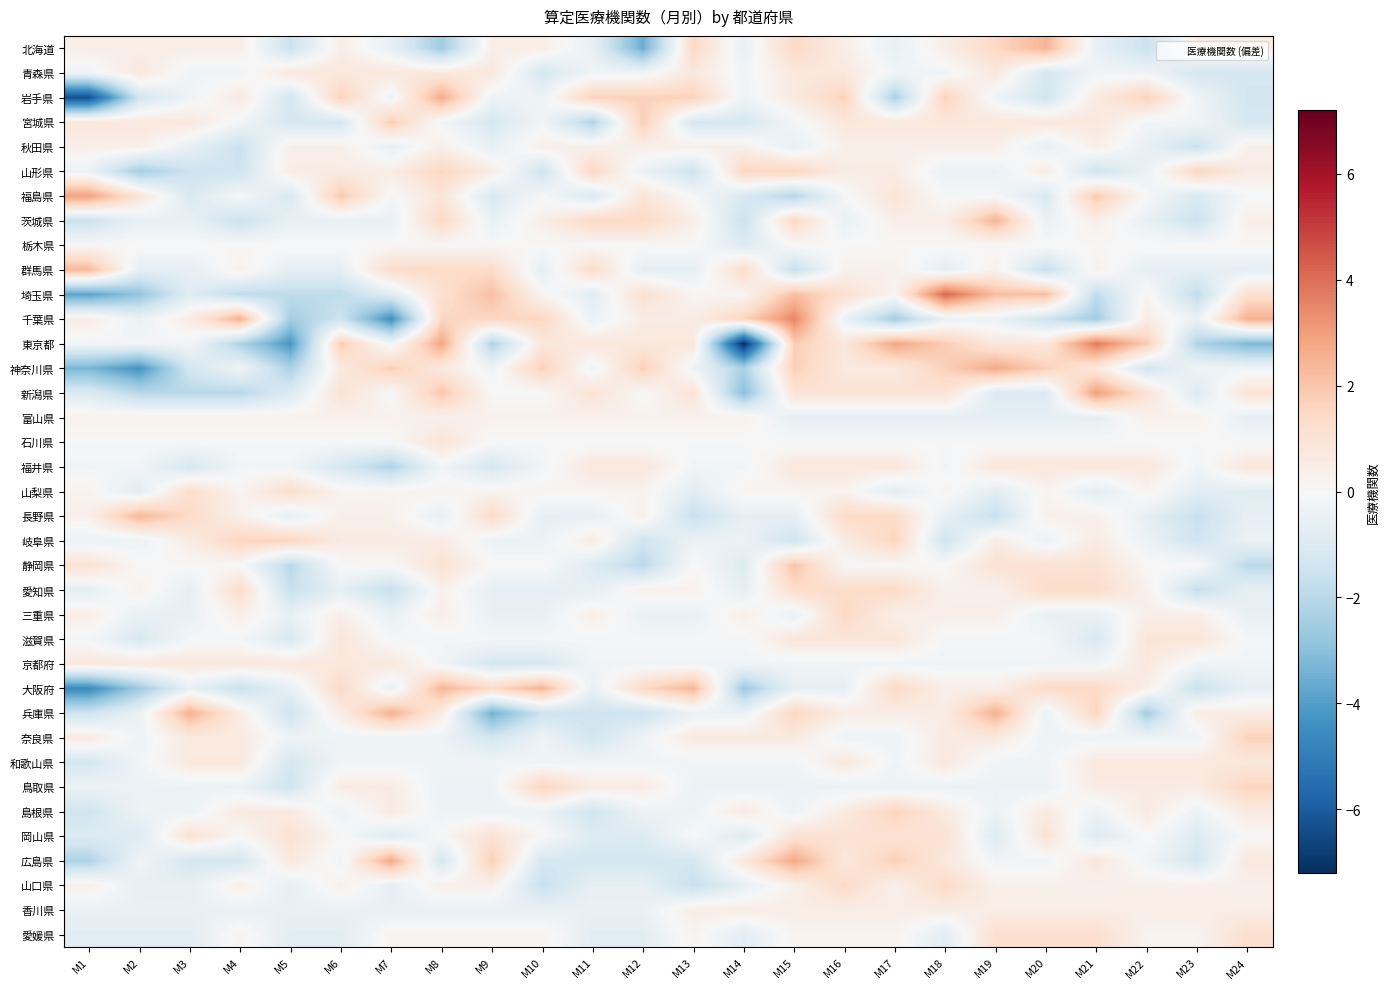

How many data points does each series have?

24